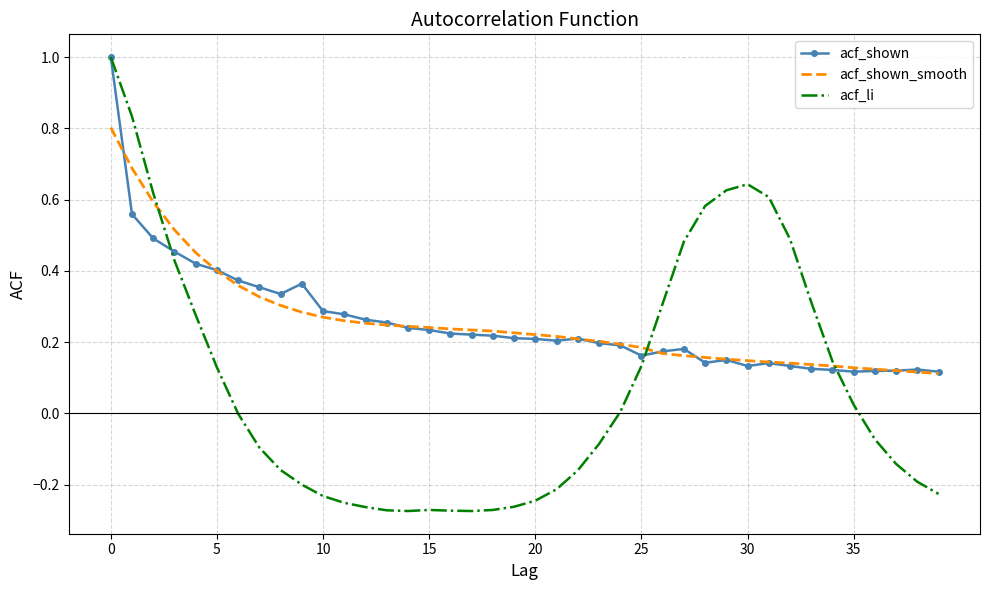

What is the maximum value shown in the chart?

1.0